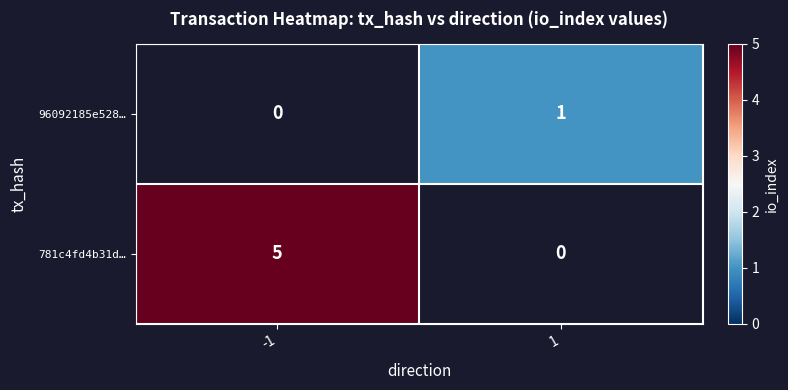

True or false: 781c4fd4b31d… has a value of 7 at -1.

False